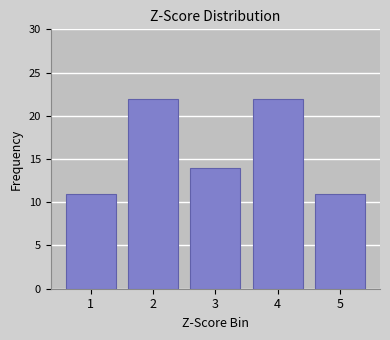

Reading left to right, extract all data points from this chart.

1=11	2=22	3=14	4=22	5=11